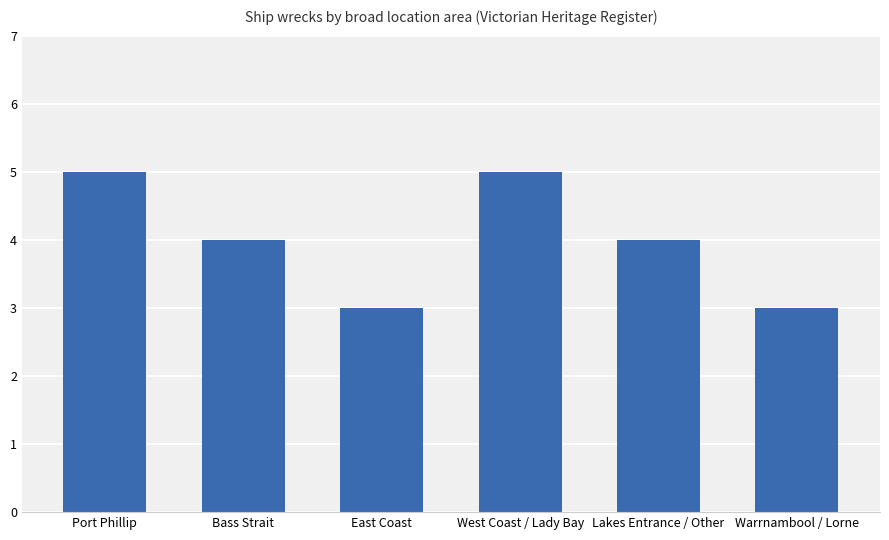

What is the sum of the values at East Coast and Warrnambool / Lorne?

6